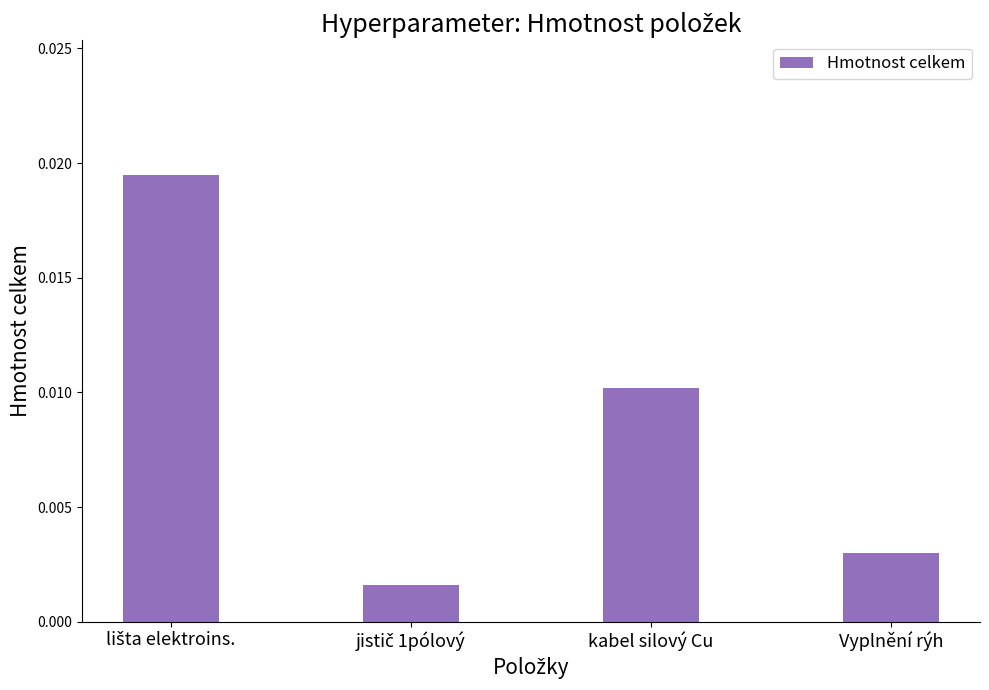

Between Vyplnění rýh and kabel silový Cu, which is larger?

kabel silový Cu